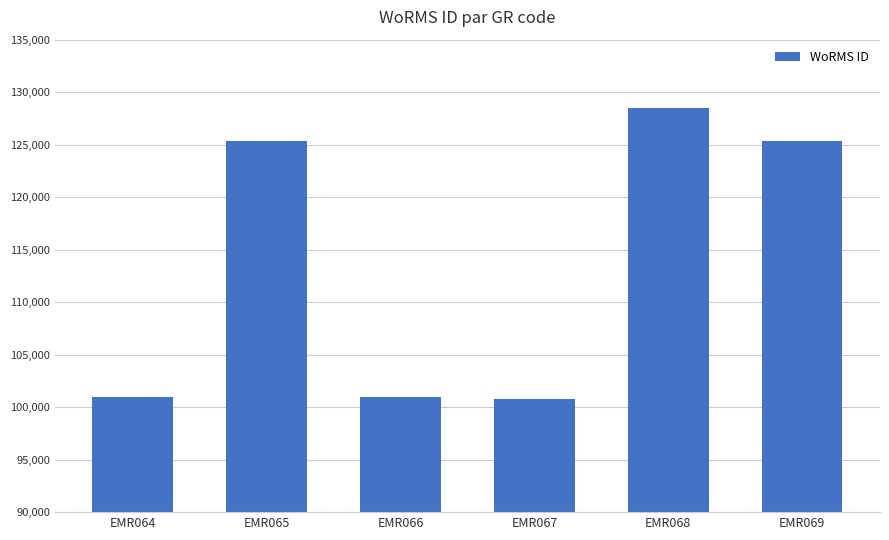

How many bars are there in total?

6